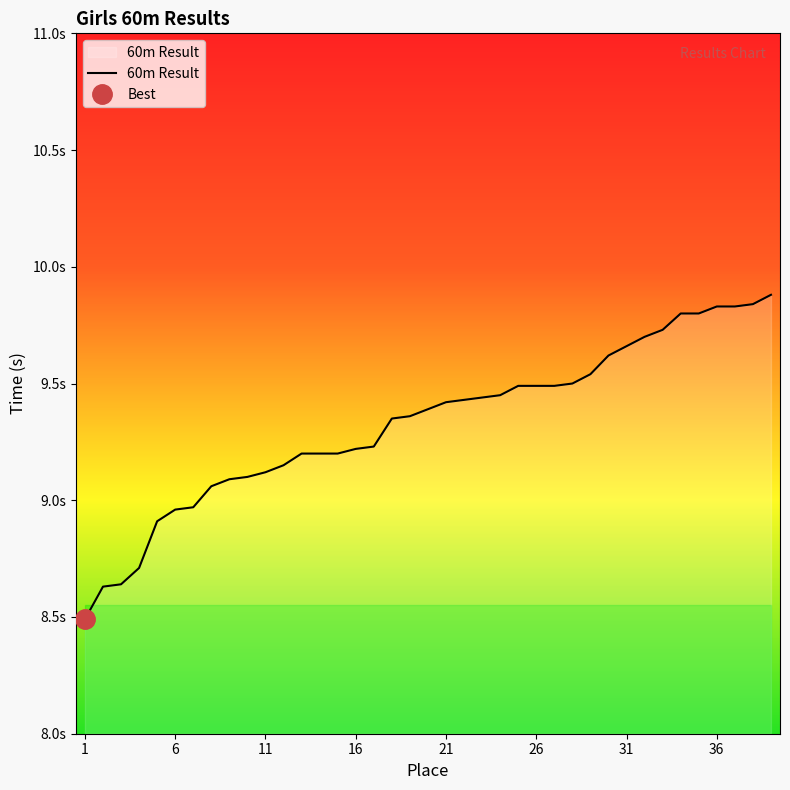

What is the difference between the maximum and minimum values?

1.4